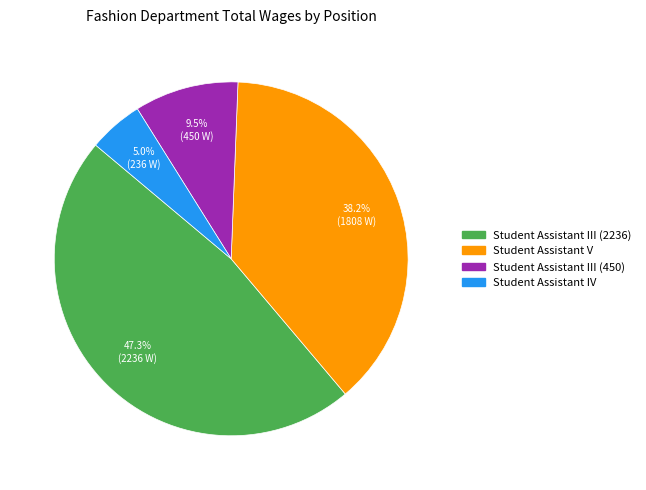

Is there a majority slice in this chart?

No